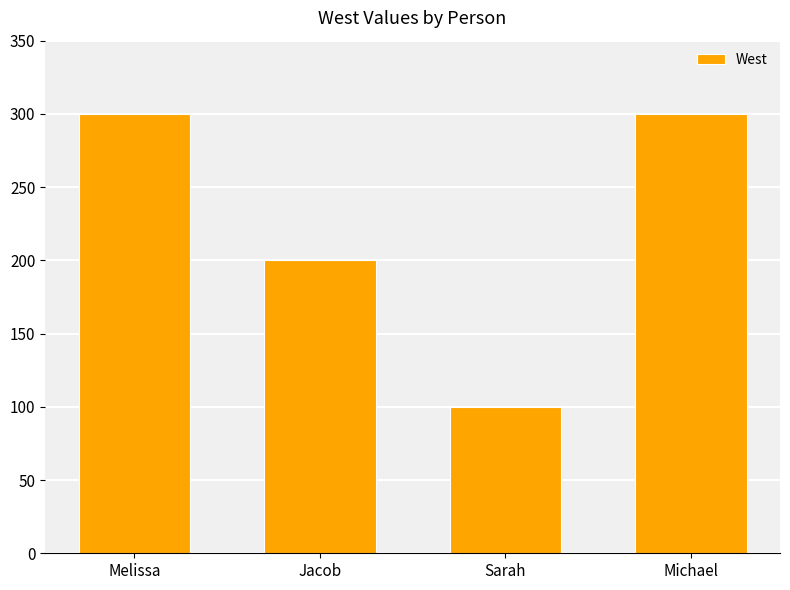

Reading right to left, extract all data points from this chart.

Michael=300	Sarah=100	Jacob=200	Melissa=300